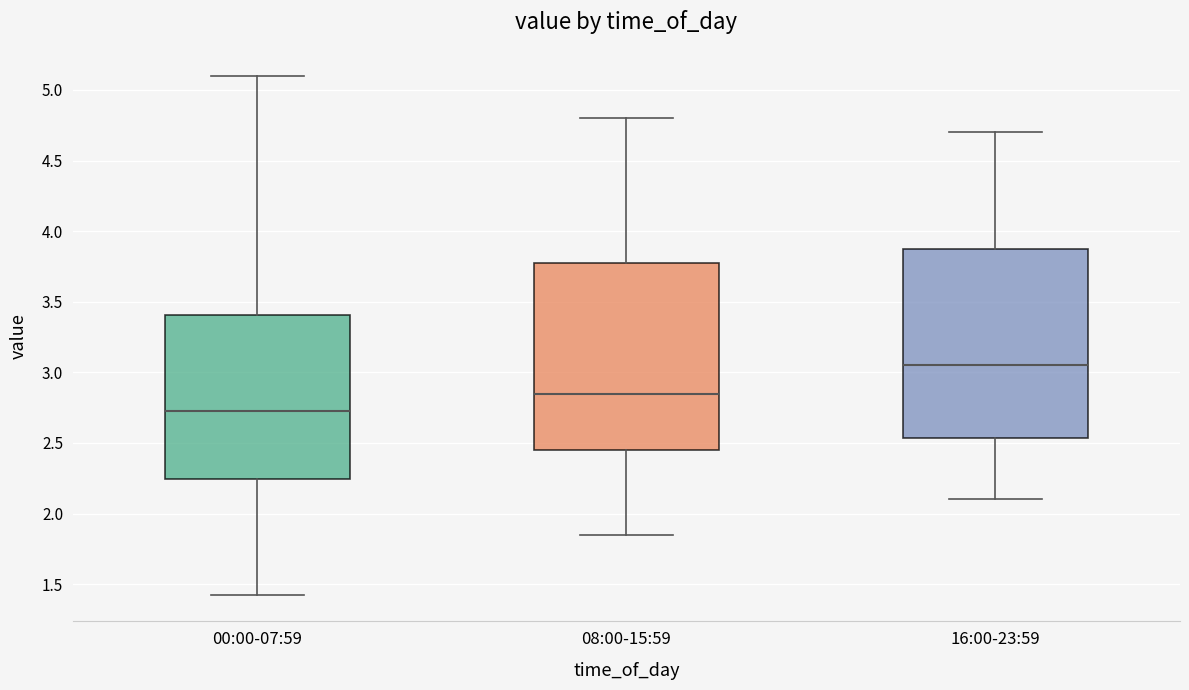

Reading left to right, read every box against the y-axis: the position of its median line, the range the box covers, and the ends of its whiskers. The values are not printed on the chart, so give them approximately, as read against the axis.

00:00-07:59: median 2.75, box 2.25 to 3.40, whiskers 1.40 to 5.10
08:00-15:59: median 2.85, box 2.45 to 3.80, whiskers 1.85 to 4.80
16:00-23:59: median 3.05, box 2.55 to 3.90, whiskers 2.10 to 4.70